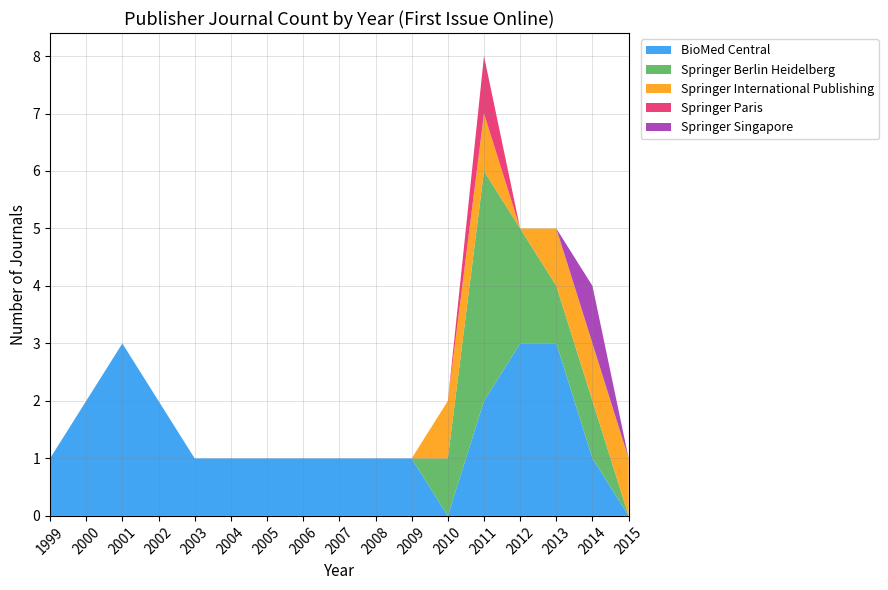

What is the total value across all series at 2011?

8